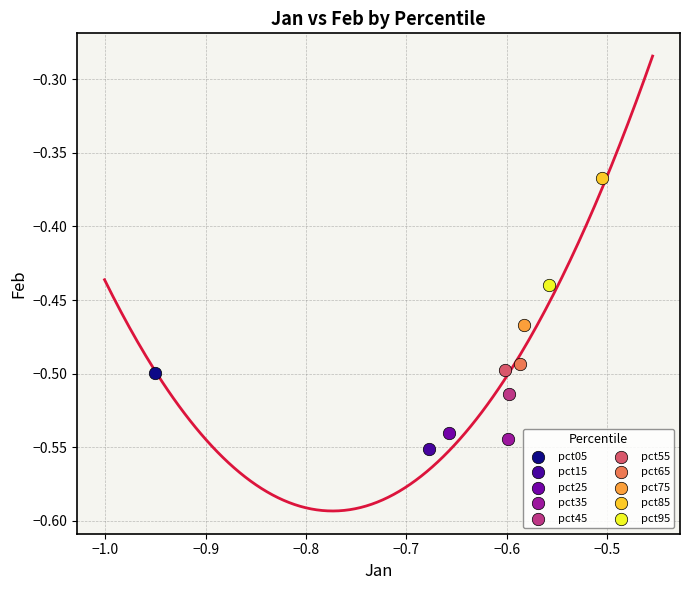

Which series contains the highest Y value?

pct85